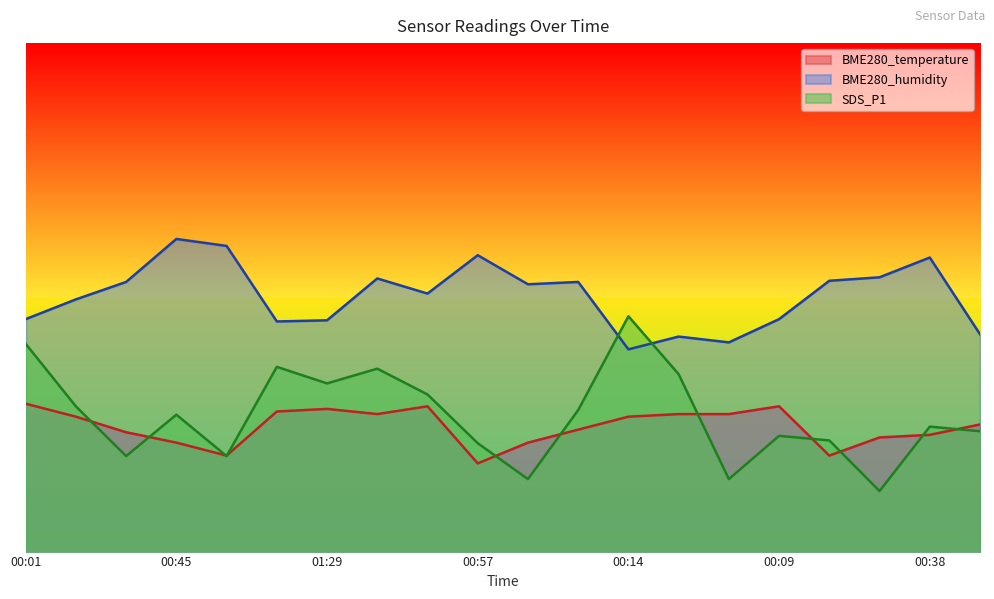

After their last crossing, which series has the higher values: BME280_temperature or SDS_P1?

BME280_temperature